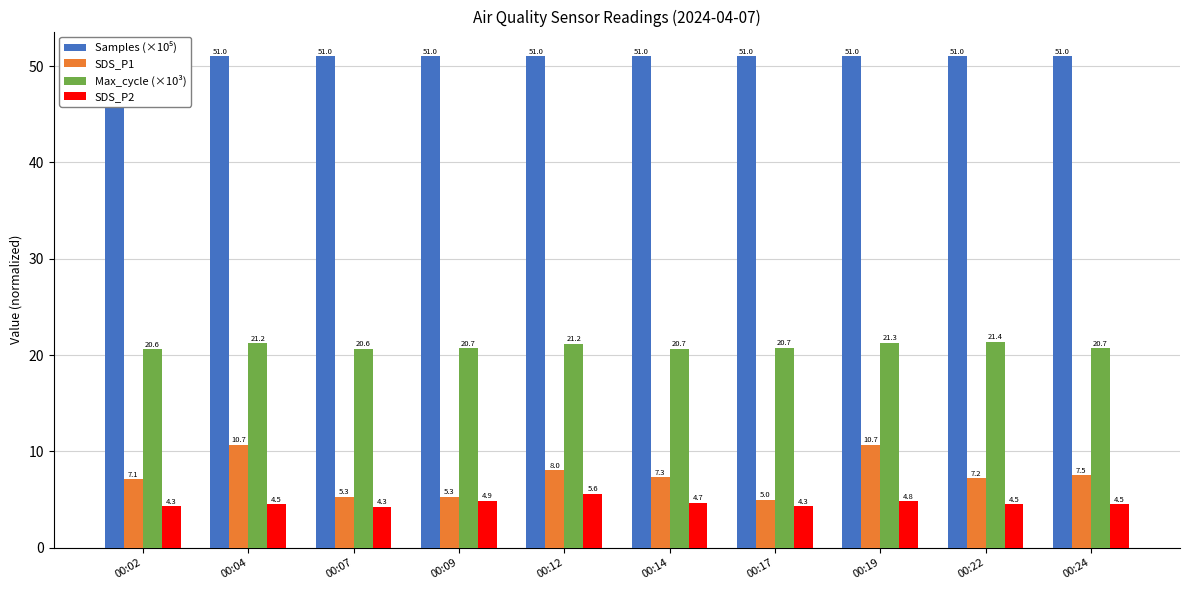

What is the difference between the maximum and minimum values in the Max_cycle (×10³) series?

0.8